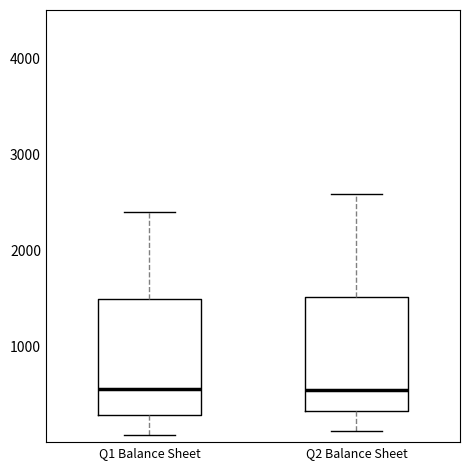

Reading left to right, transcribe this box plot: for each box, give where its median line is, the range the box spans, and where its two whiskers end, as read against the y-axis. The values are not printed on the chart, so give them approximately, as read against the axis.

Q1 Balance Sheet: median 600, box 300 to 1500, whiskers 100 to 2400
Q2 Balance Sheet: median 500, box 300 to 1500, whiskers 100 to 2600